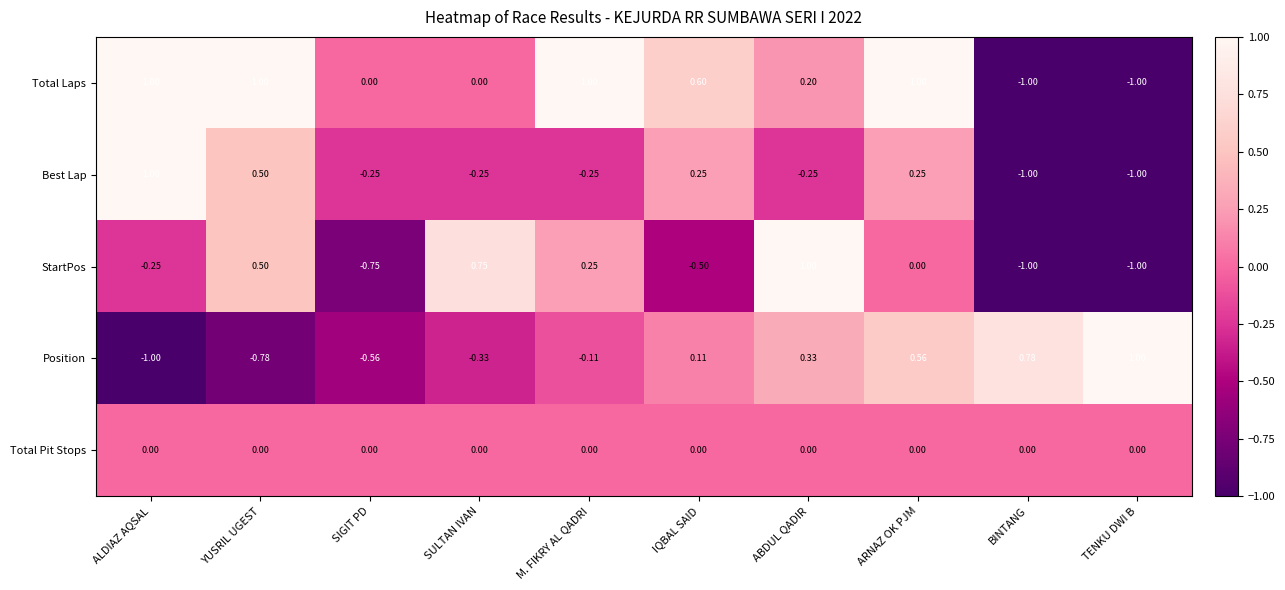

Which series changed the most between YUSRIL UGEST and BINTANG?

Total Laps